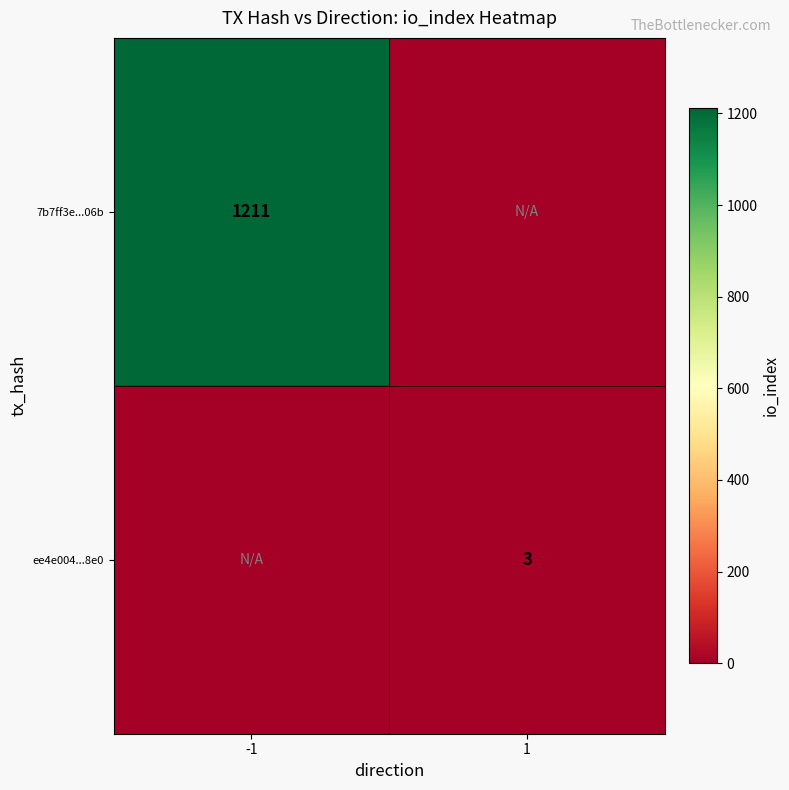

Is it true that ee4e004...8e0 equals 3 at 1?

True